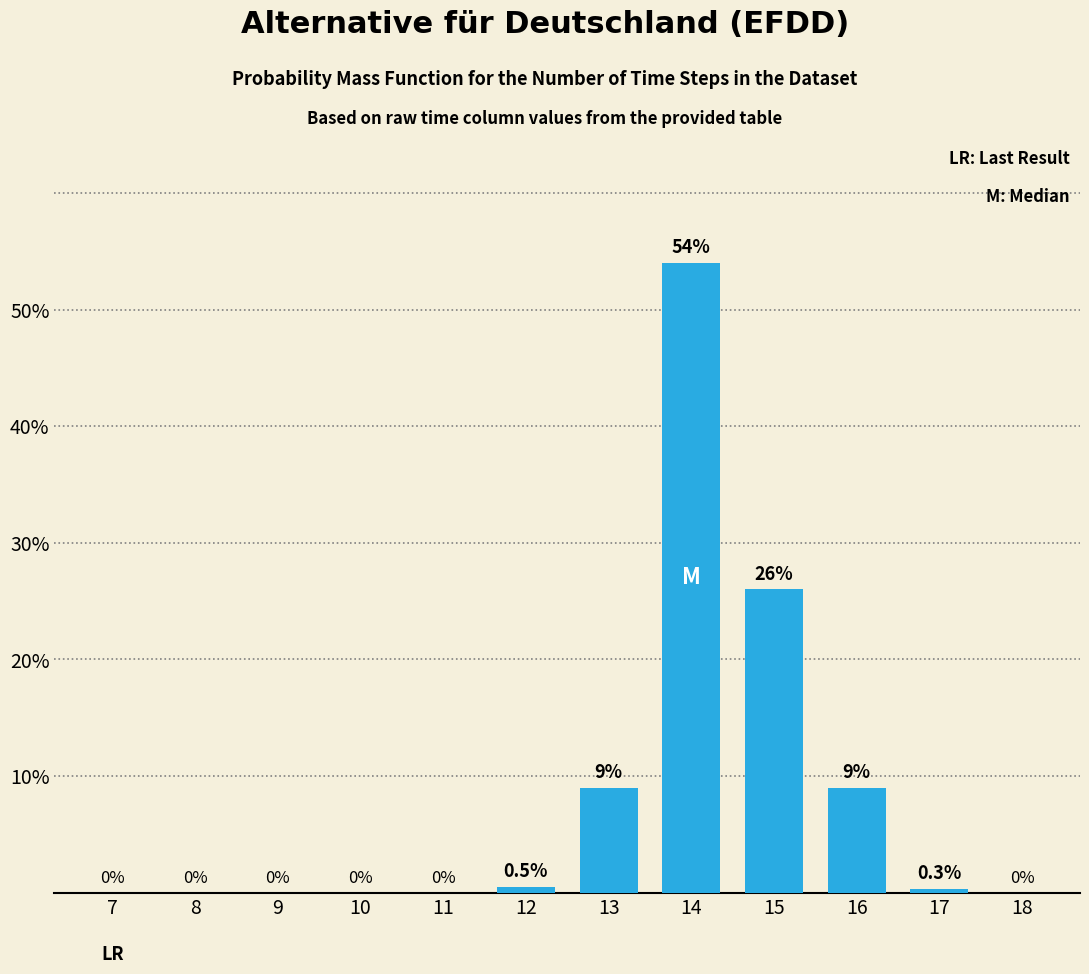

Reading left to right, transcribe all the data shown in this chart.

7=0.0	8=0.0	9=0.0	10=0.0	11=0.0	12=0.5	13=9.0	14=54.0	15=26.0	16=9.0	17=0.3	18=0.0